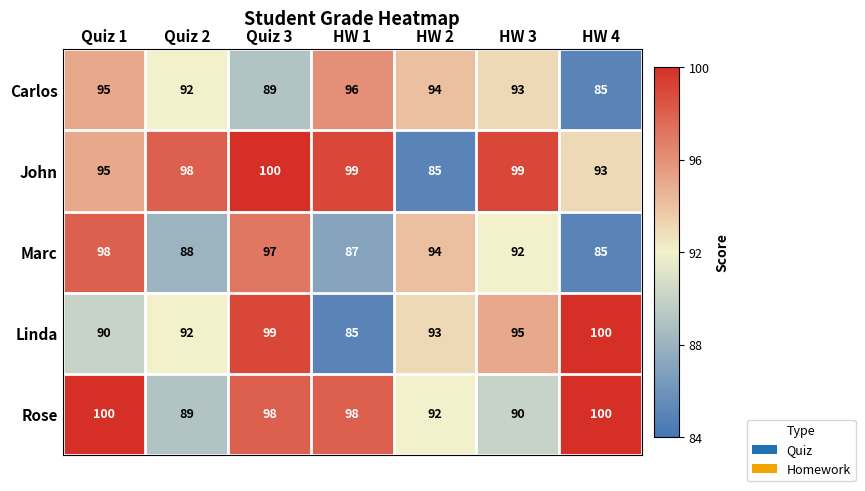

Where is Linda nearest to the value 92?

Quiz 2